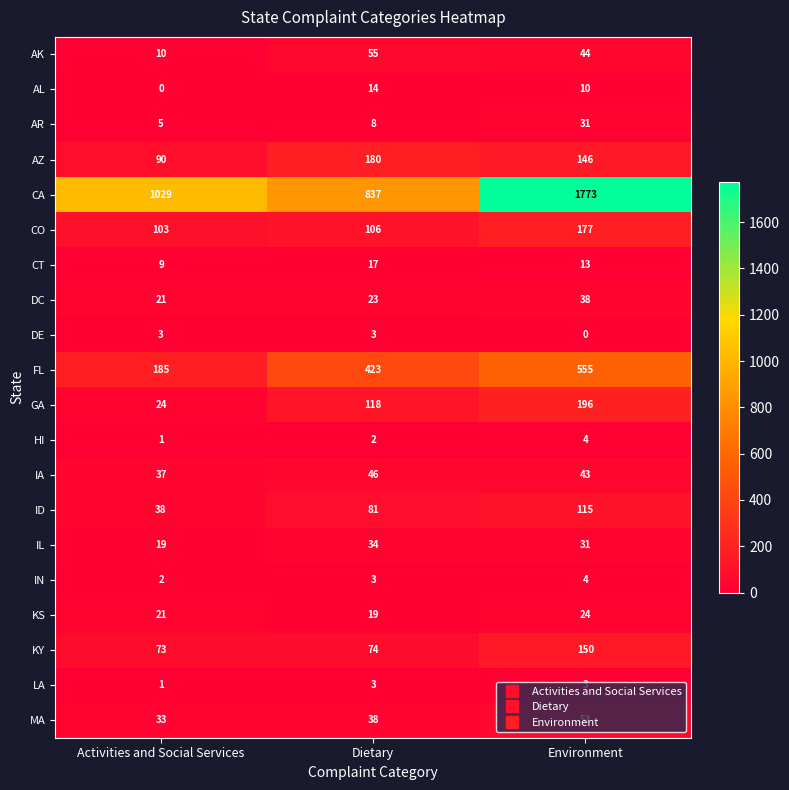

Which series changed the most between Dietary and Environment?

CA